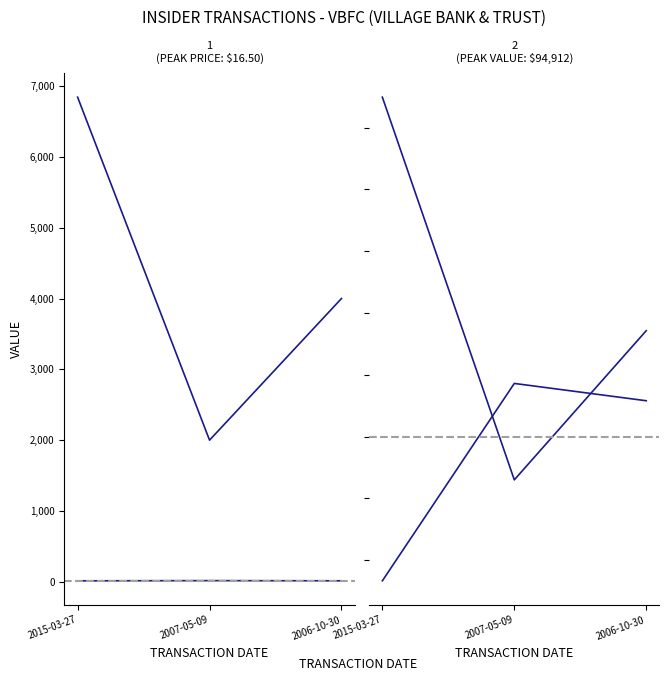

Rank the series by their maximum value, from highest to lowest.

transactionValue, sharesOwnedFollowingTransaction, transactionShares, transactionPricePerShare